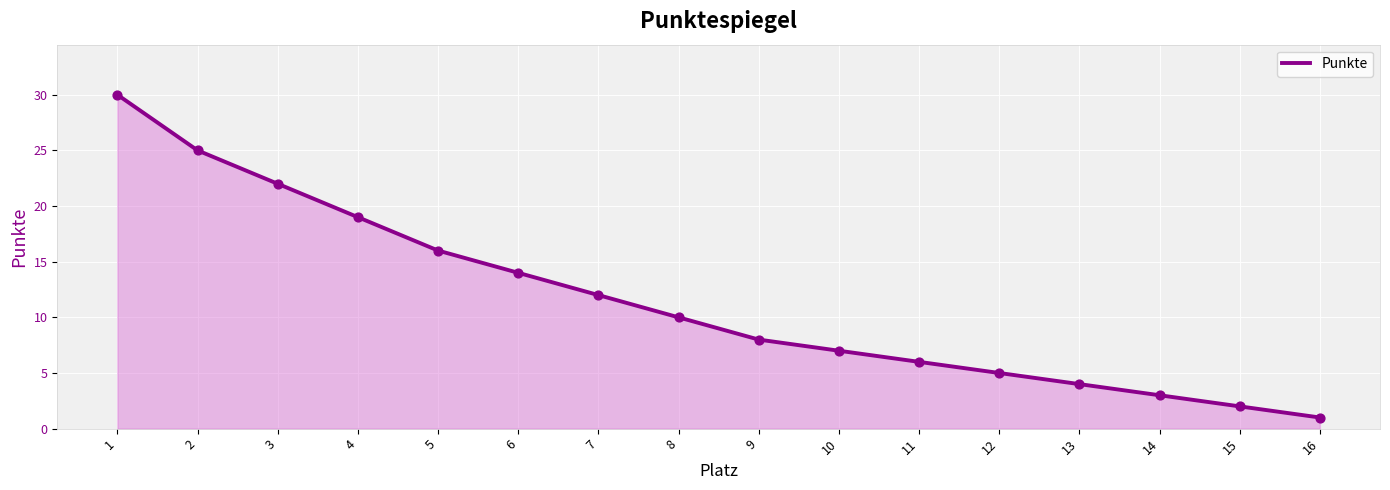

What is the change in value from 5 to 16?

-15